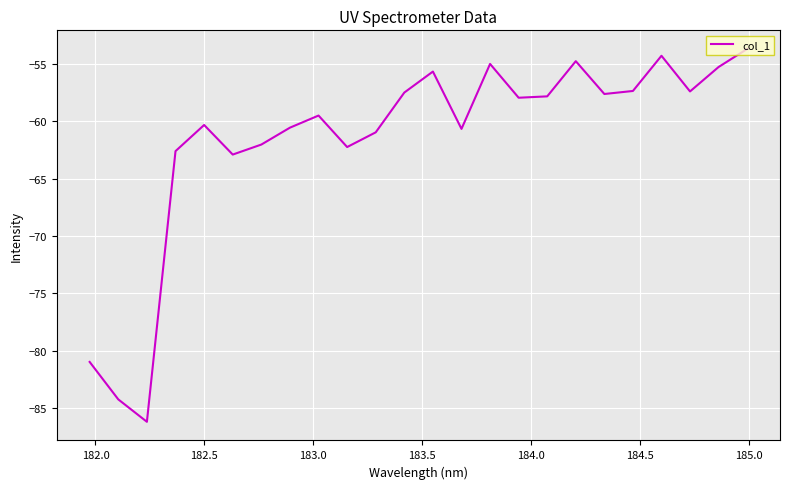

What is the difference between the maximum and minimum values?

32.5